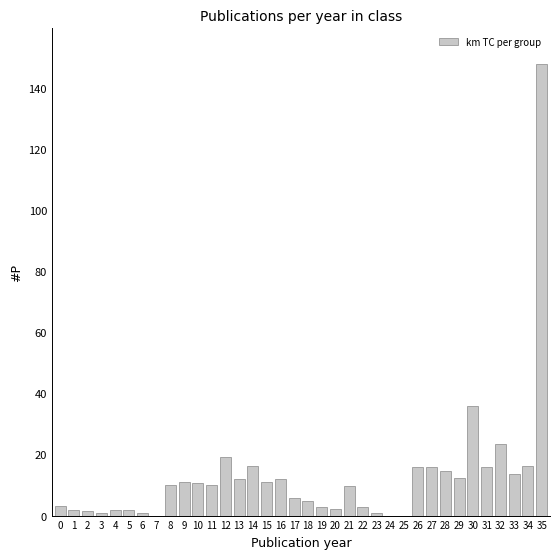

What is the maximum value shown in the chart?

147.7